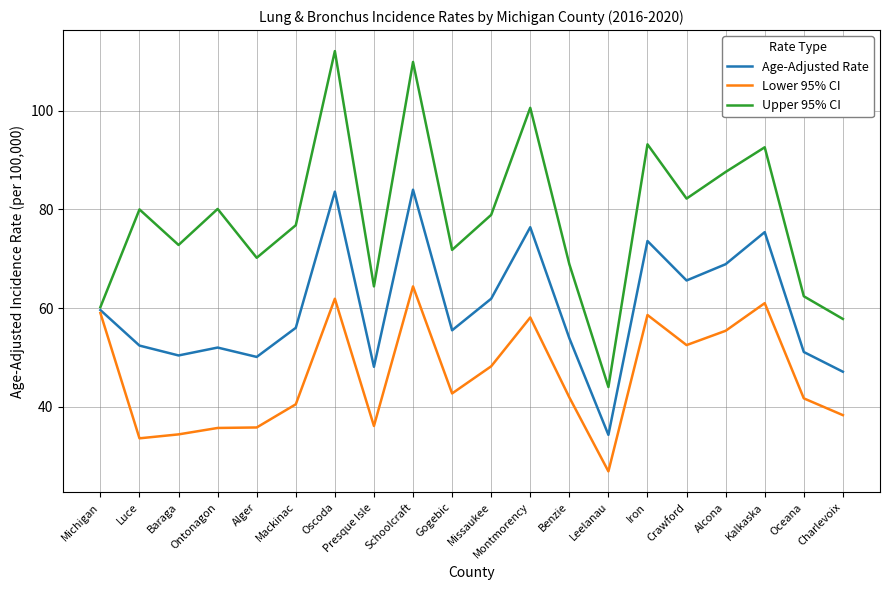

List the series in order of their overall mean, lowest first.

Lower 95% CI, Age-Adjusted Rate, Upper 95% CI